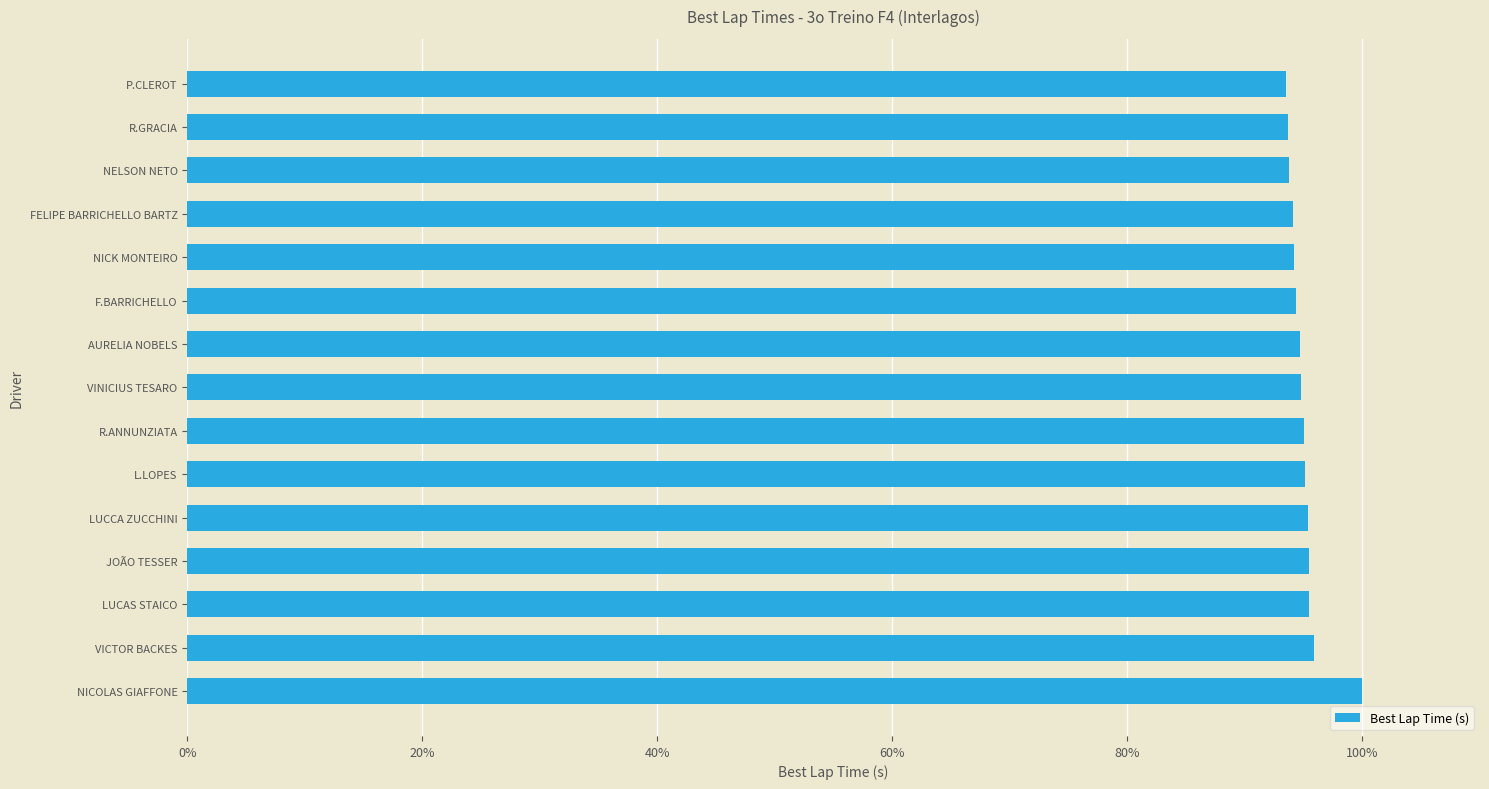

Does the chart contain any negative values?

No